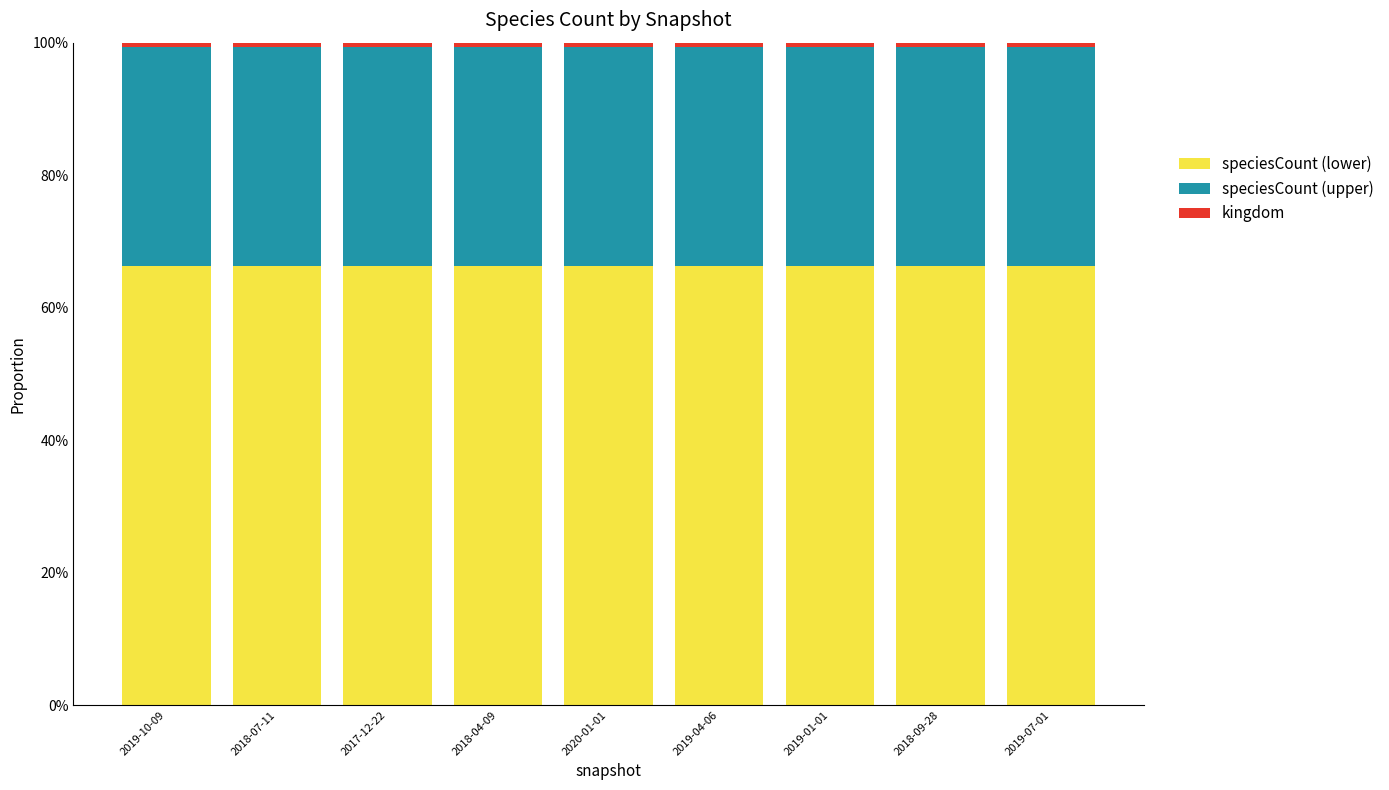

Does the chart contain any negative values?

No